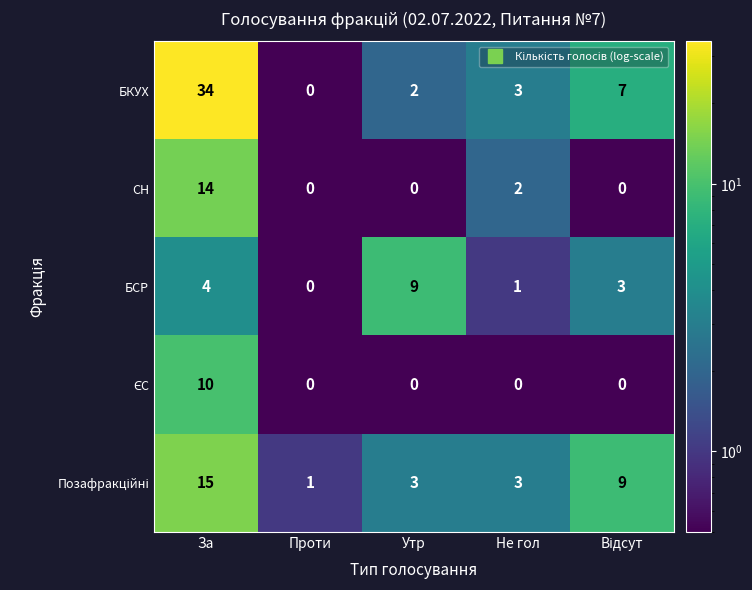

What is the greatest value displayed?

34